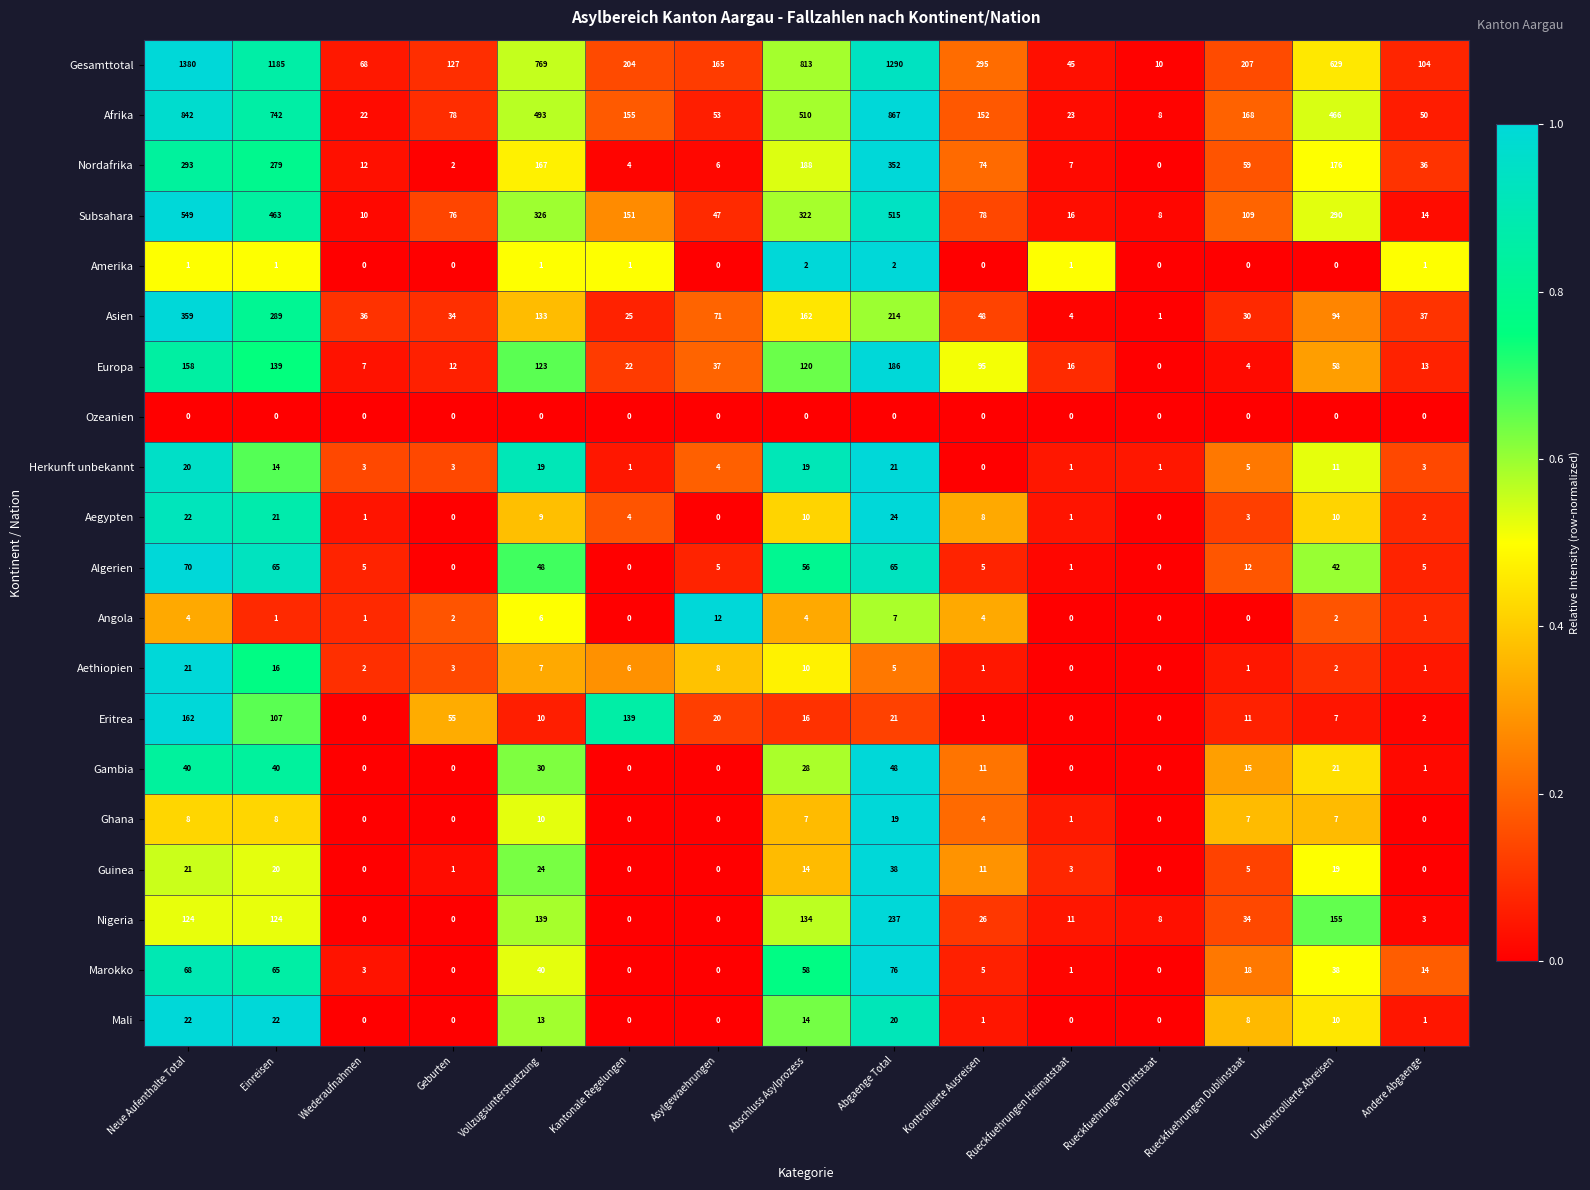

What is the maximum value for Afrika?

867